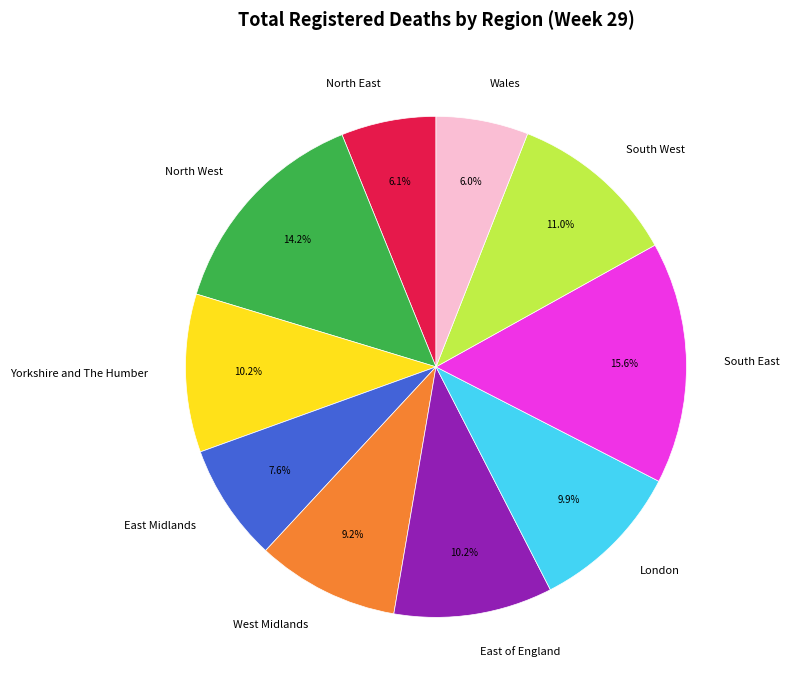

What percentage is the South East slice, to the nearest percent?

16%